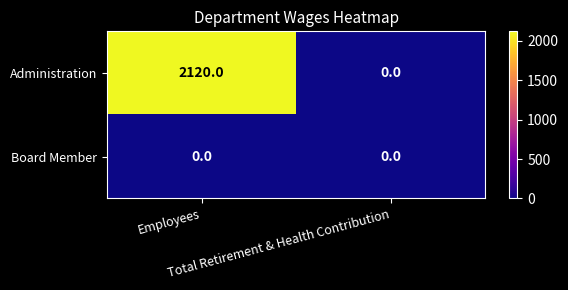

Which series changed the most between Employees and Total Retirement & Health Contribution?

Administration